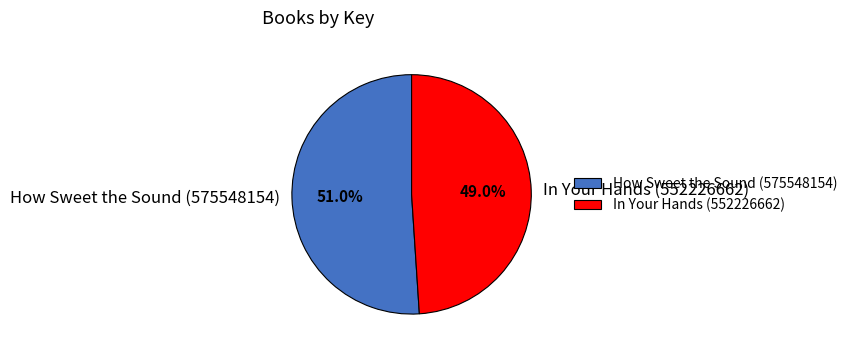

The In Your Hands (552226662) slice represents 49% of the pie. True or false?

True